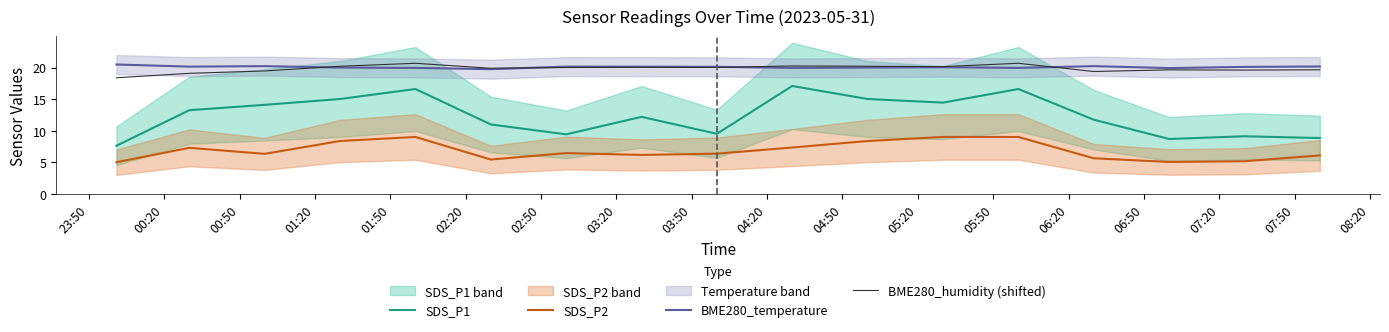

True or false: BME280_temperature and SDS_P2 cross at least once.

False